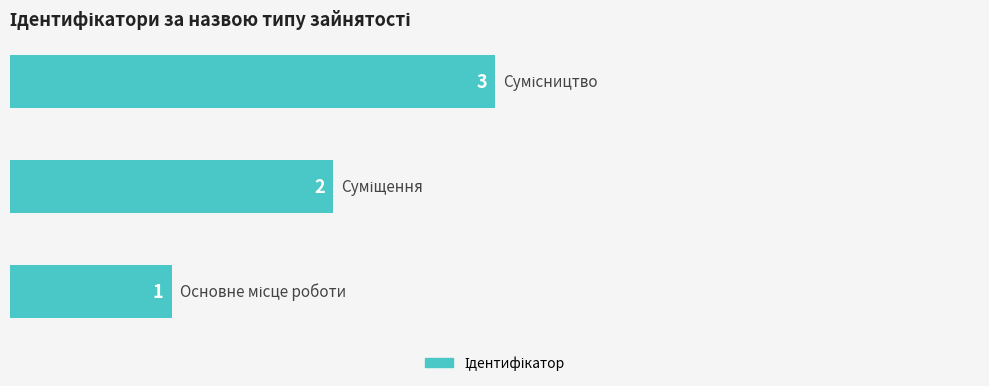

What is the sum of all values?

6